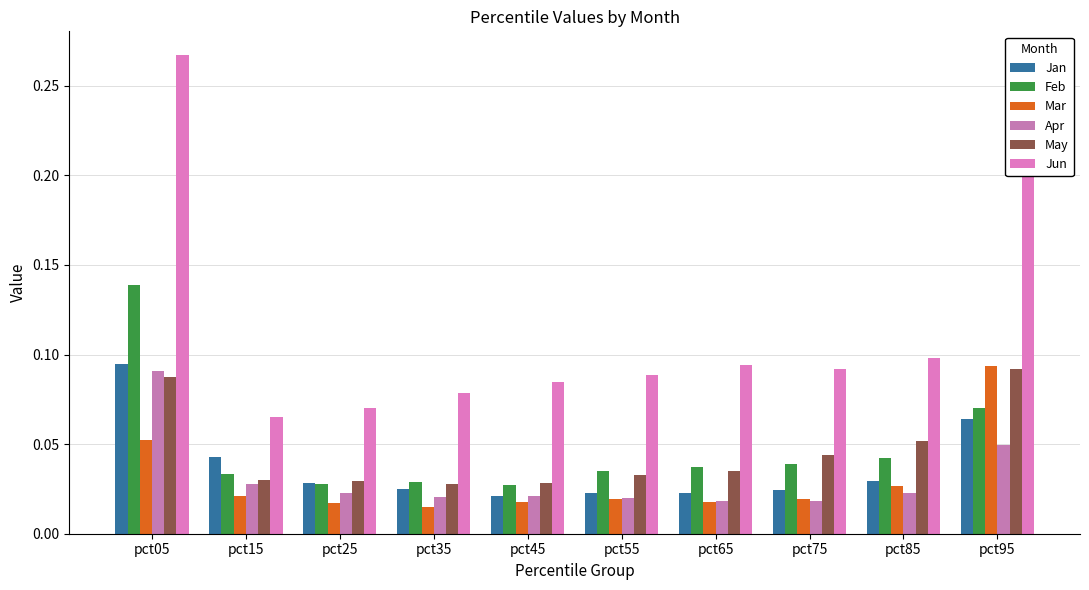

Reading right to left, extract all data points from this chart.

Jan: pct95=0.1	pct85=0.0	pct75=0.0	pct65=0.0	pct55=0.0	pct45=0.0	pct35=0.0	pct25=0.0	pct15=0.0	pct05=0.1
Feb: pct95=0.1	pct85=0.0	pct75=0.0	pct65=0.0	pct55=0.0	pct45=0.0	pct35=0.0	pct25=0.0	pct15=0.0	pct05=0.1
Mar: pct95=0.1	pct85=0.0	pct75=0.0	pct65=0.0	pct55=0.0	pct45=0.0	pct35=0.0	pct25=0.0	pct15=0.0	pct05=0.1
Apr: pct95=0.0	pct85=0.0	pct75=0.0	pct65=0.0	pct55=0.0	pct45=0.0	pct35=0.0	pct25=0.0	pct15=0.0	pct05=0.1
May: pct95=0.1	pct85=0.1	pct75=0.0	pct65=0.0	pct55=0.0	pct45=0.0	pct35=0.0	pct25=0.0	pct15=0.0	pct05=0.1
Jun: pct95=0.3	pct85=0.1	pct75=0.1	pct65=0.1	pct55=0.1	pct45=0.1	pct35=0.1	pct25=0.1	pct15=0.1	pct05=0.3